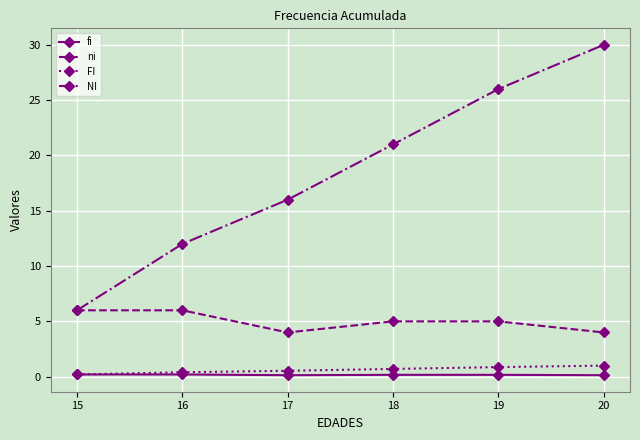

True or false: NI and FI intersect in this chart.

False